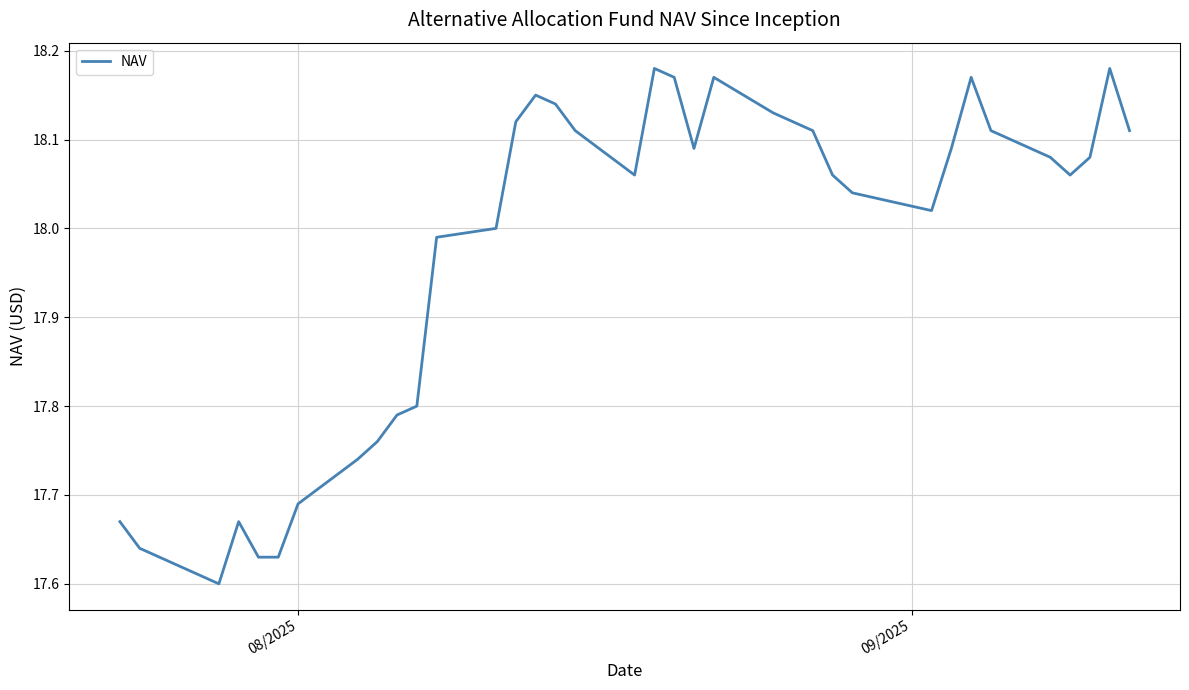

What is the difference between the maximum and minimum values?

0.6